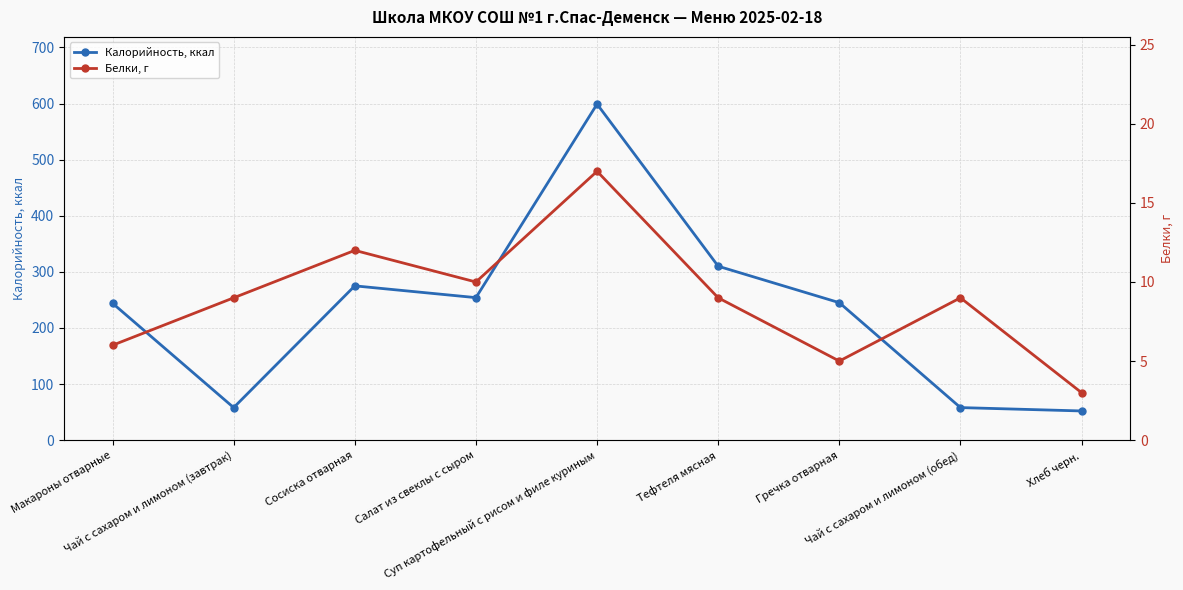

Where does the Белки, г series first go above 9?

Сосиска отварная